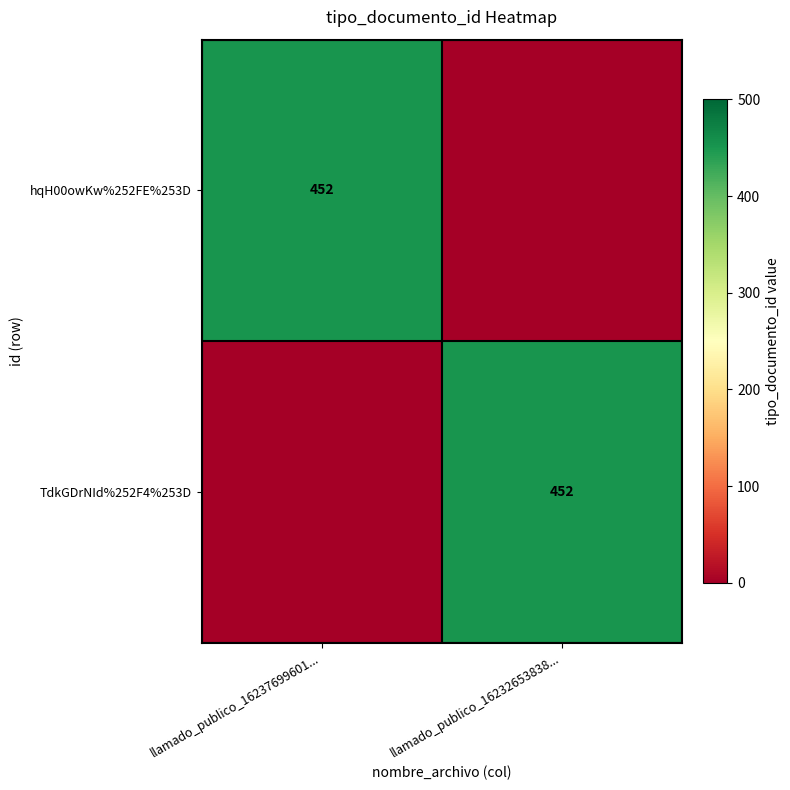

The value of TdkGDrNId%252F4%253D at llamado_publico_16232653838... is 452. True or false?

True